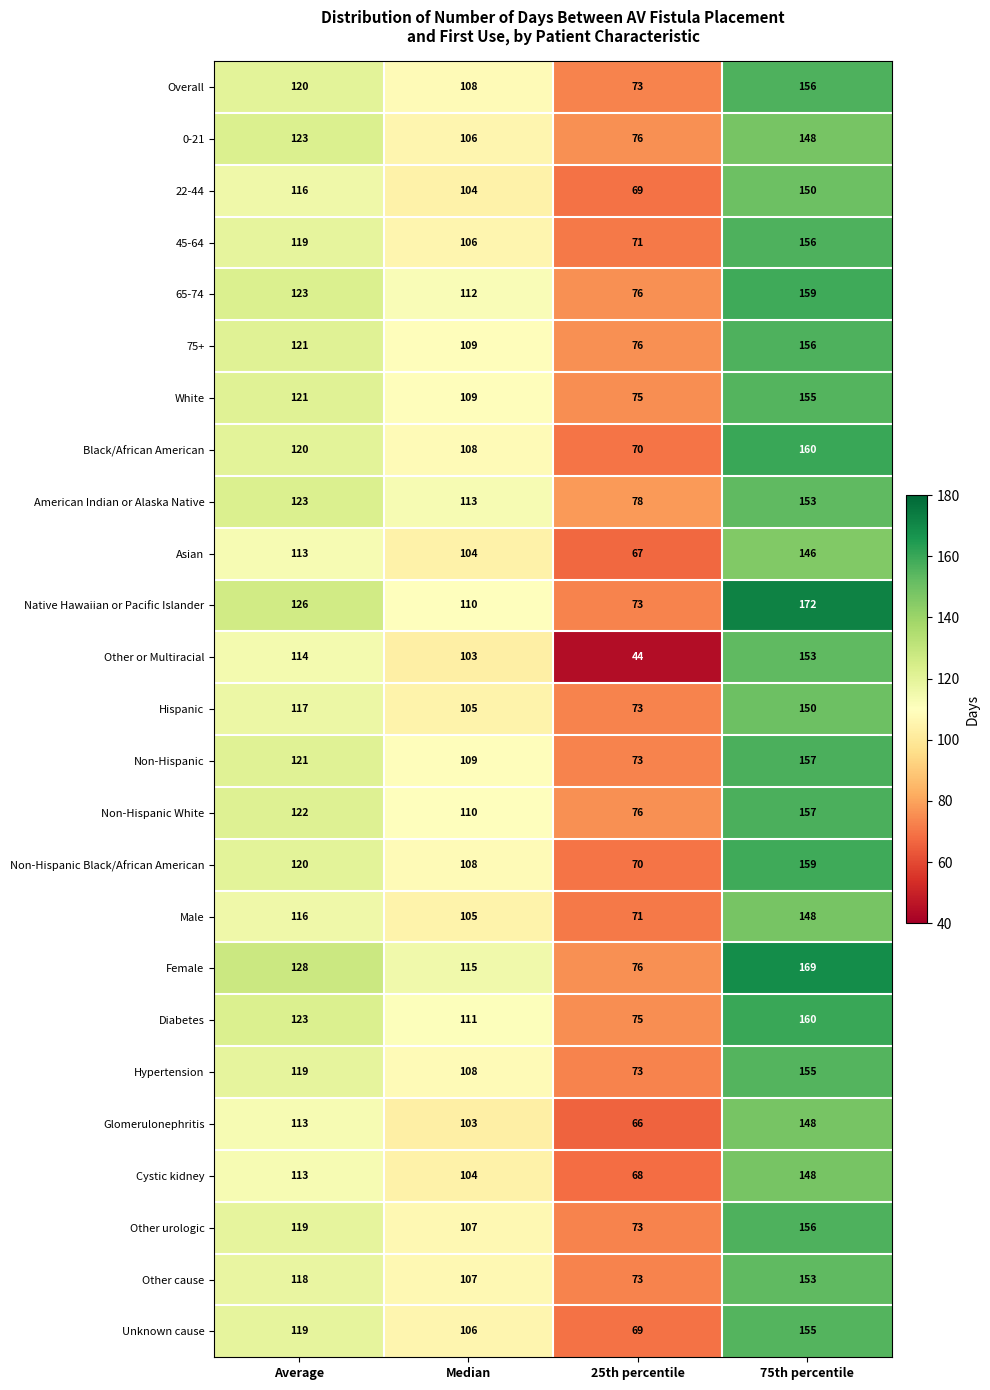

At which category is the sum across all series the highest?

75th percentile